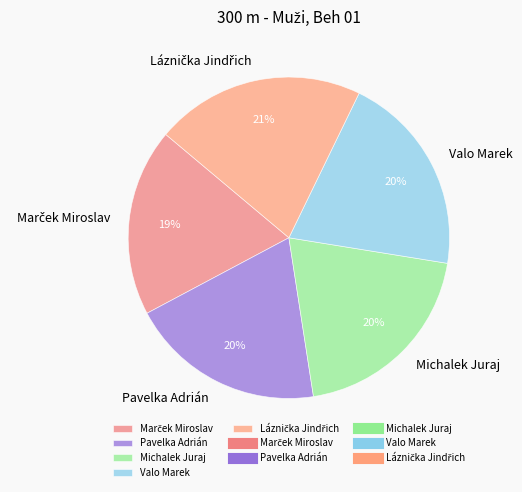

To the nearest percent, what percentage of the pie is Pavelka Adrián?

20%